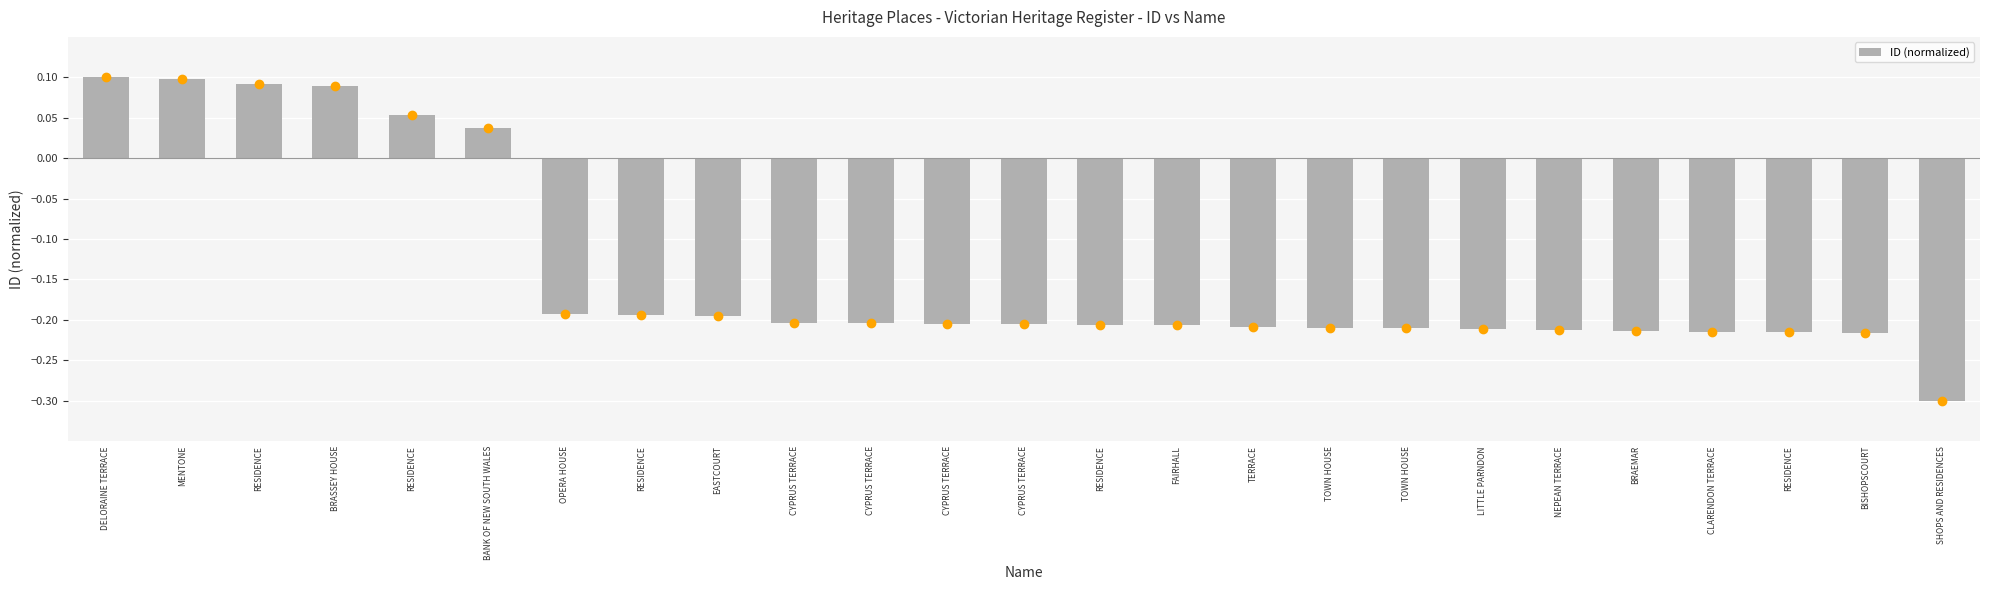

Which category has the highest value across all series?

DELORAINE TERRACE